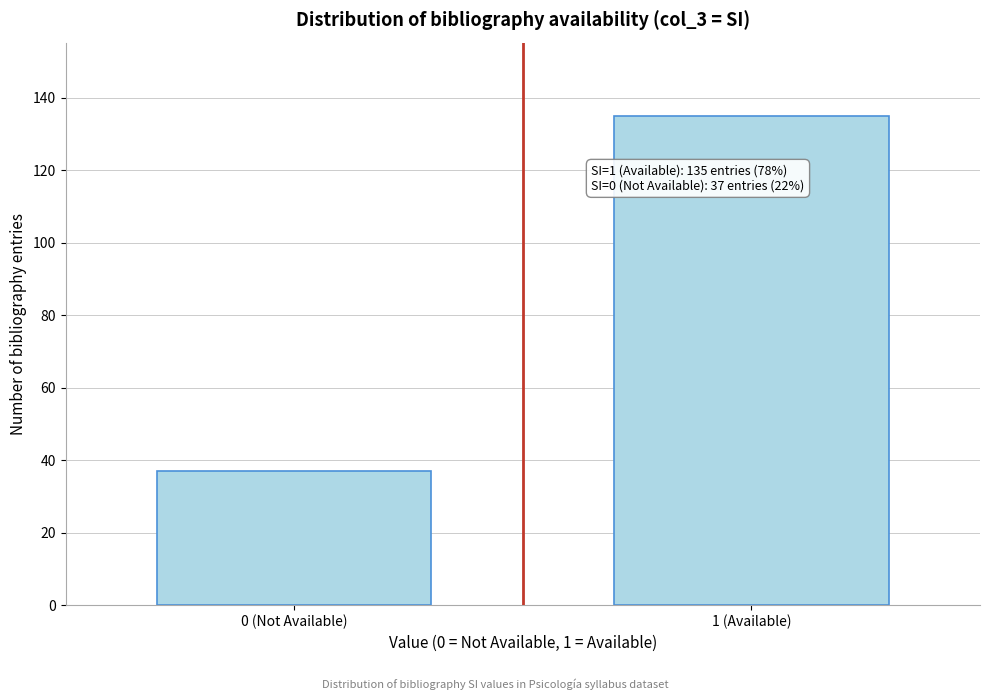

Reading left to right, what are all the values shown in this chart?

0 (Not Available)=37	1 (Available)=135